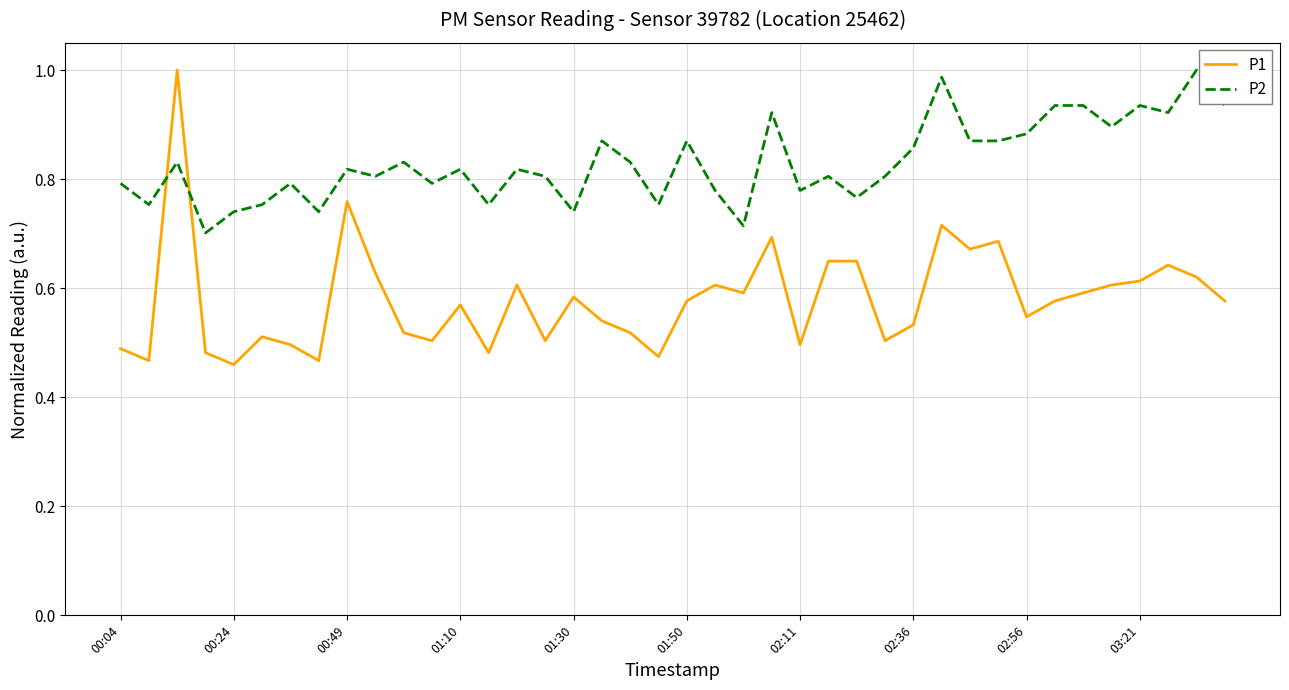

Which series has the largest range (max minus min)?

P1